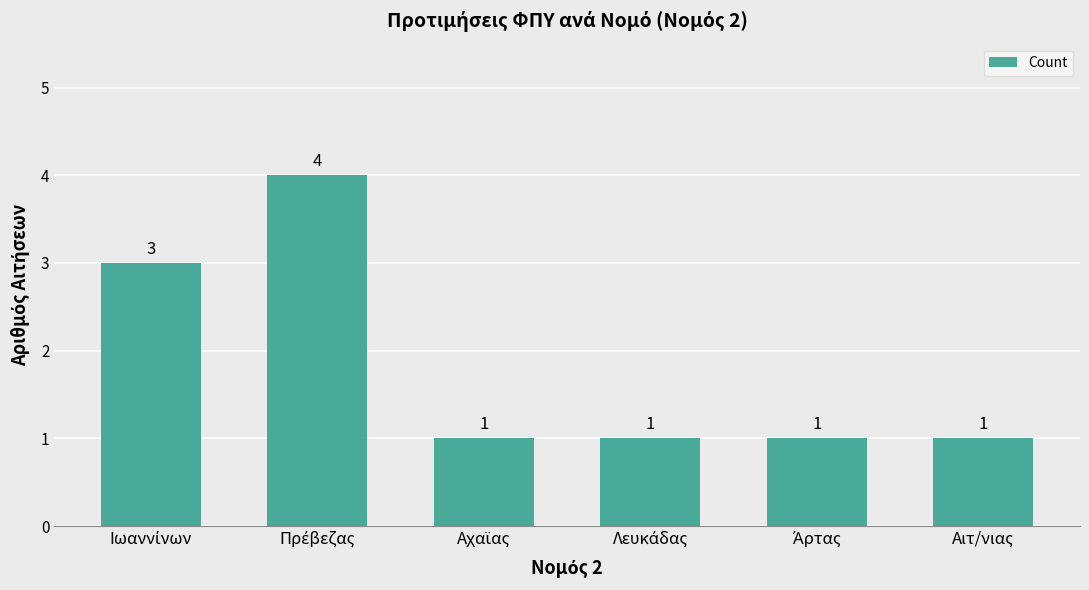

What is the difference between the maximum and minimum values?

3